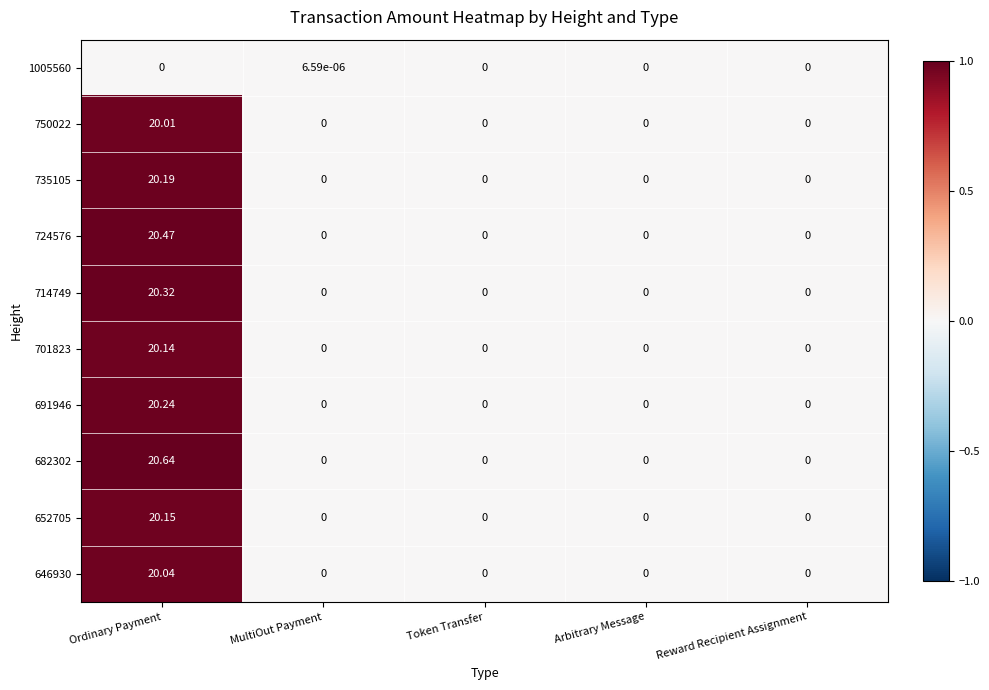

How many data points in 750022 are above 0?

1